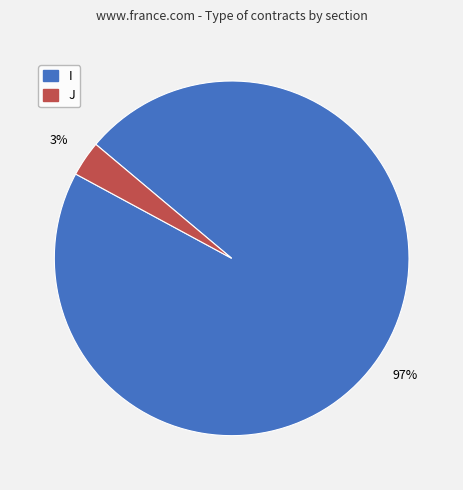

To the nearest percent, what is the difference between the J and I slice percentages?

94%